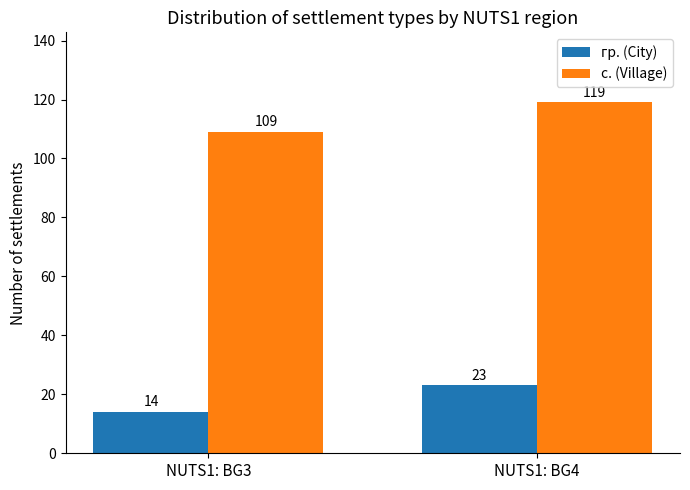

Between NUTS1: BG3 and NUTS1: BG4, which series saw the biggest shift?

с. (Village)